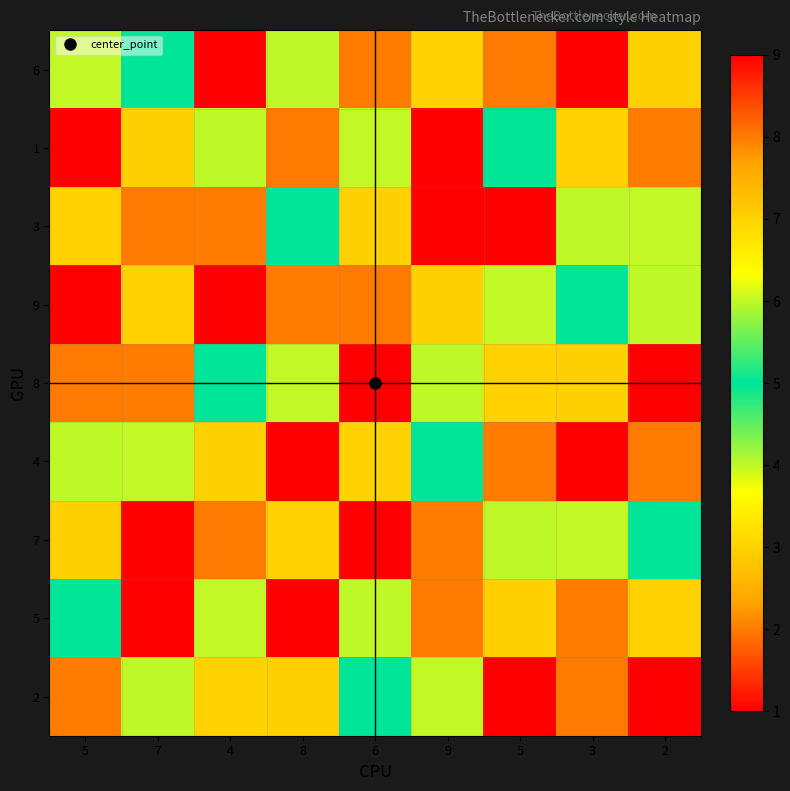

Reading right to left, list all the values displayed in this chart.

6: 2=7	3=1	5=8	9=3	6=2	8=4	4=9	7=5	5=6
1: 2=2	3=3	5=5	9=9	6=6	8=8	4=4	7=7	5=1
3: 2=6	3=4	5=9	9=1	6=7	8=5	4=2	7=8	5=3
9: 2=4	3=5	5=6	9=7	6=8	8=2	4=1	7=3	5=9
8: 2=1	3=7	5=3	9=4	6=9	8=6	4=5	7=2	5=8
4: 2=8	3=9	5=2	9=5	6=3	8=1	4=7	7=6	5=4
7: 2=5	3=6	5=4	9=2	6=1	8=3	4=8	7=9	5=7
5: 2=3	3=2	5=7	9=8	6=4	8=9	4=6	7=1	5=5
2: 2=9	3=8	5=1	9=6	6=5	8=7	4=3	7=4	5=2